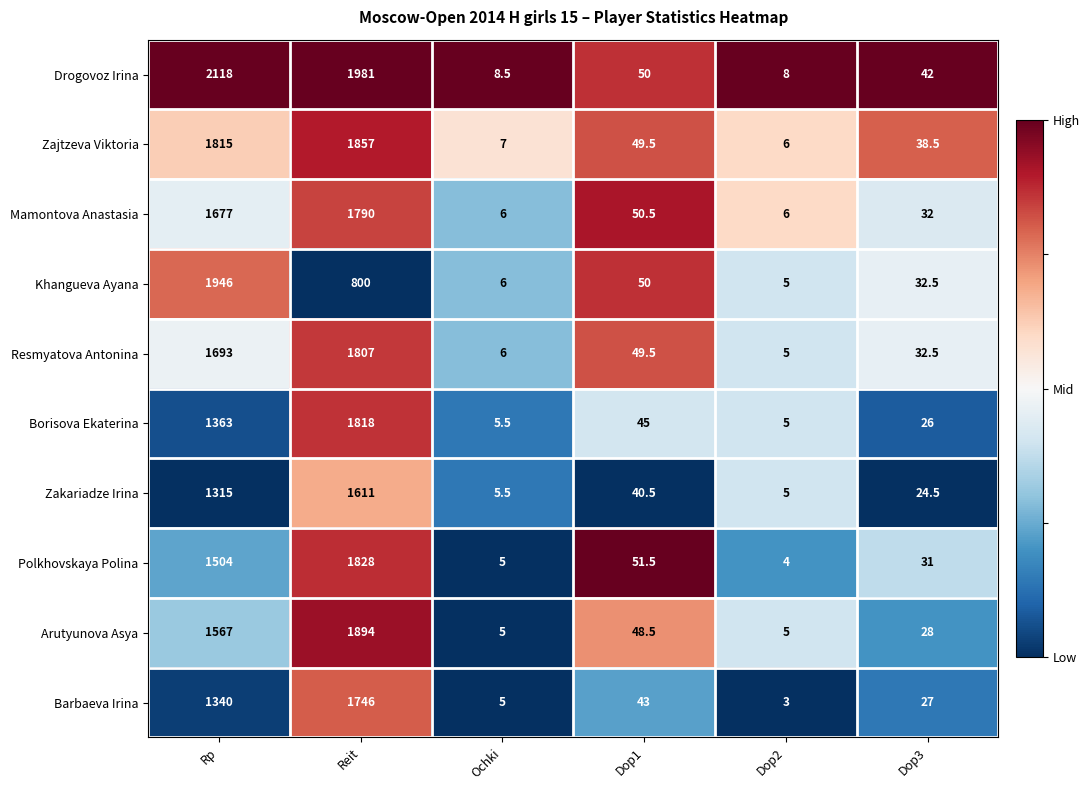

List the labels in order of Barbaeva Irina value, largest first.

Reit, Rp, Dop1, Dop3, Ochki, Dop2